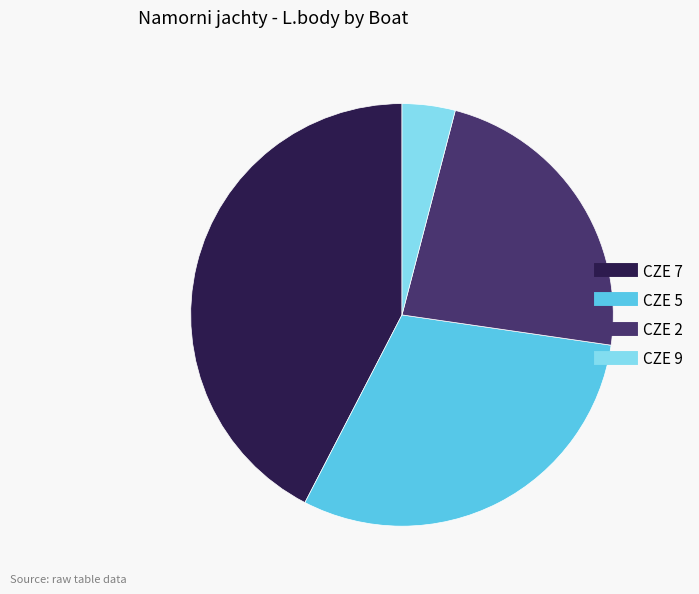

Do CZE 9 and CZE 5 together represent more than half of the pie?

No